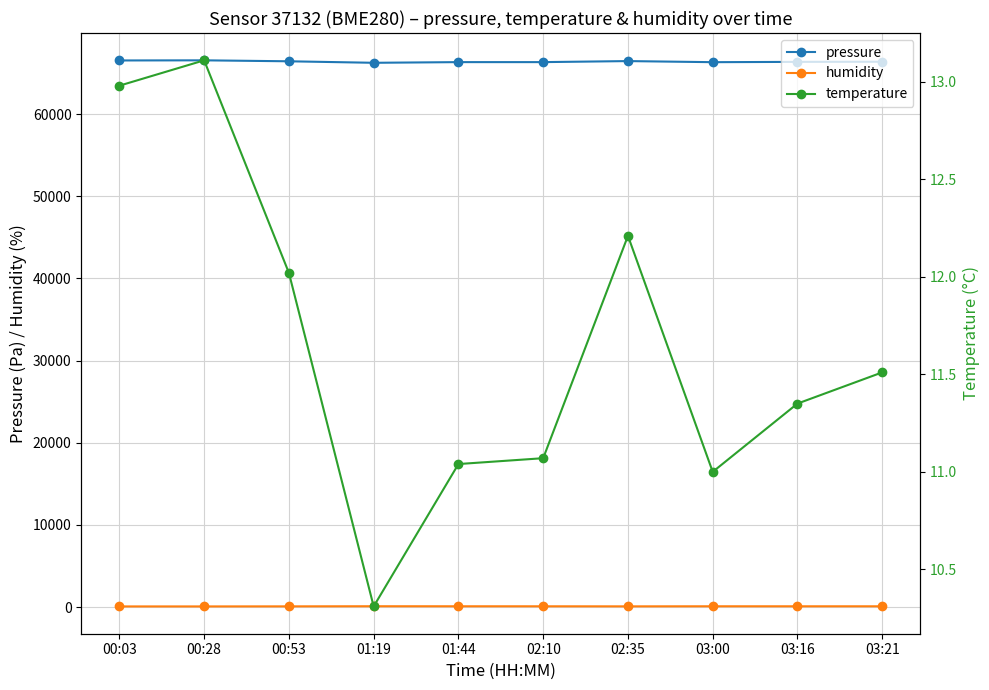

What is the average value of the humidity series?

84.1